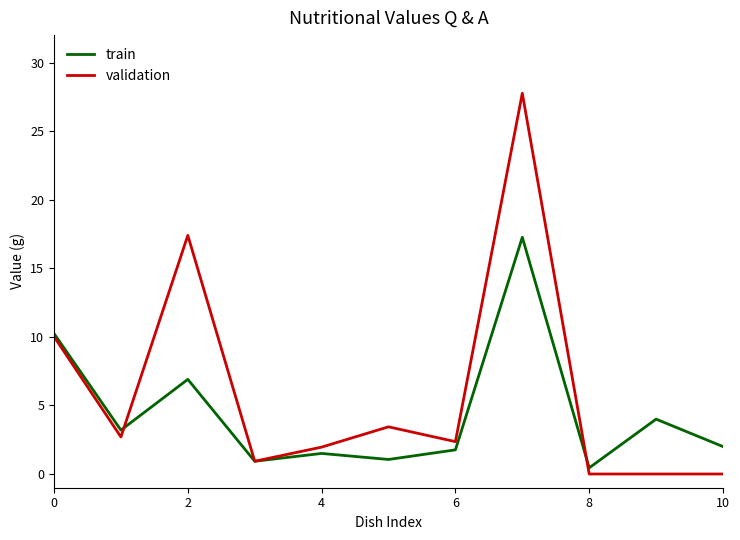

Rank the series by their average value, from lowest to highest.

train, validation